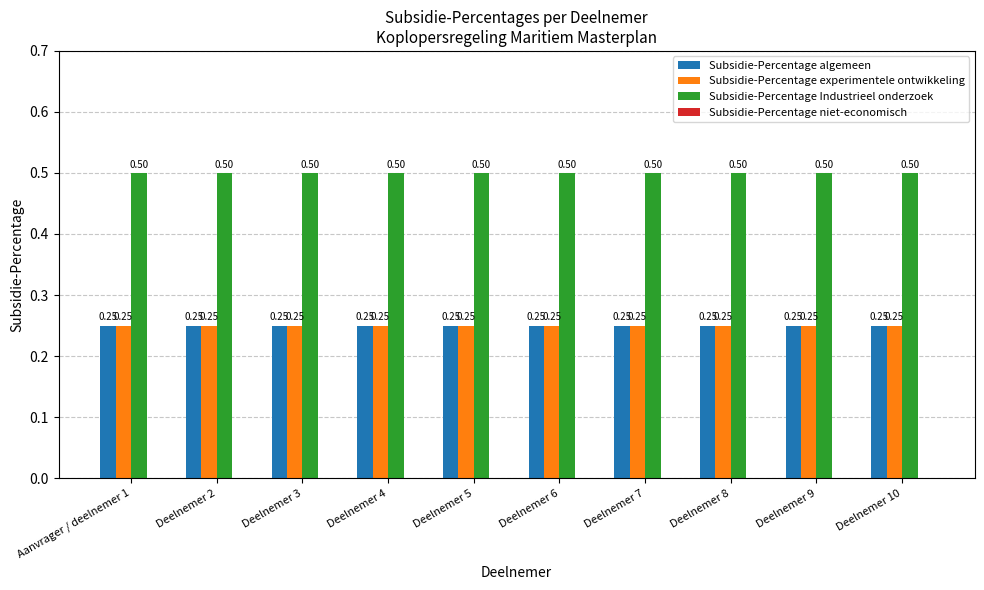

What is the total value across all series at Deelnemer 4?

1.0